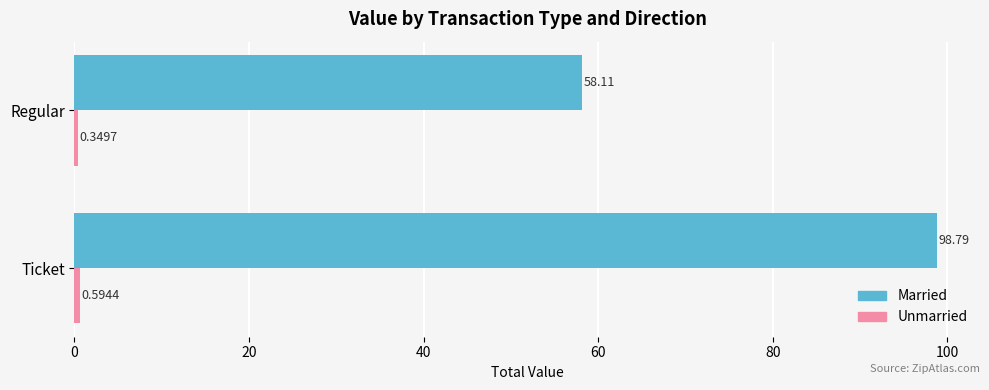

Which series has the largest total across all categories?

Married